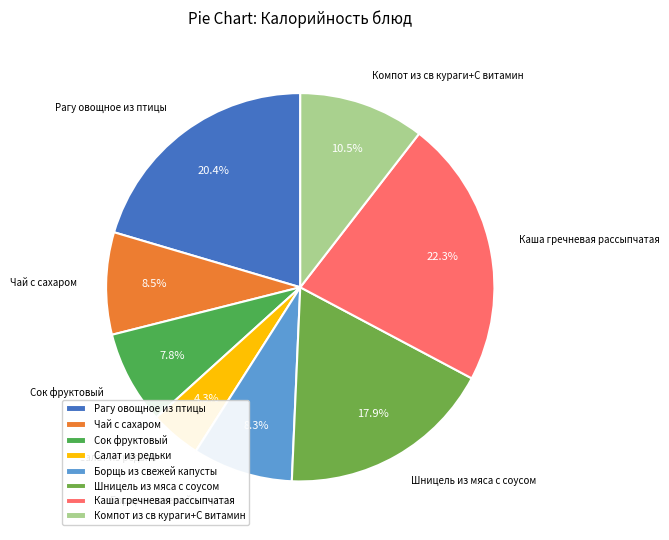

How many slices are in this pie chart?

8